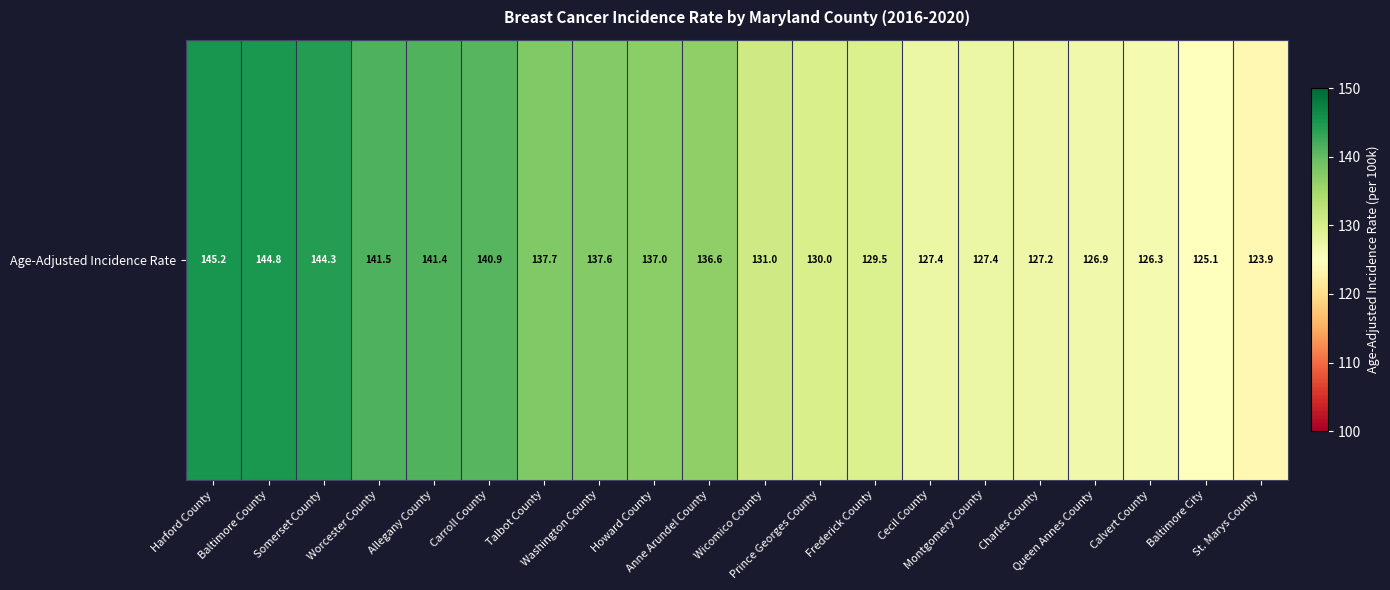

What is the change in value from Allegany County to Queen Annes County?

-14.5